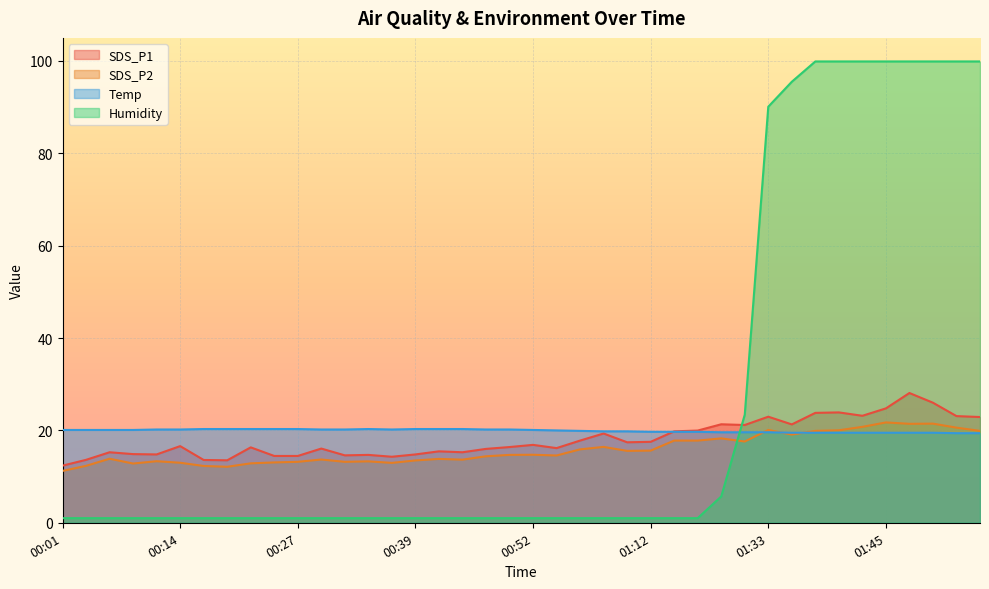

Rank the categories by Temp value from lowest to highest.

01:53, 01:55, 01:35, 01:38, 01:40, 01:43, 01:45, 01:48, 01:50, 01:20, 01:23, 01:33, 01:12, 01:15, 01:18, 01:03, 01:09, 00:57, 00:55, 00:01, 00:04, 00:07, 00:09, 00:52, 00:12, 00:14, 00:30, 00:32, 00:37, 00:47, 00:50, 00:17, 00:19, 00:22, 00:25, 00:27, 00:35, 00:39, 00:42, 00:45